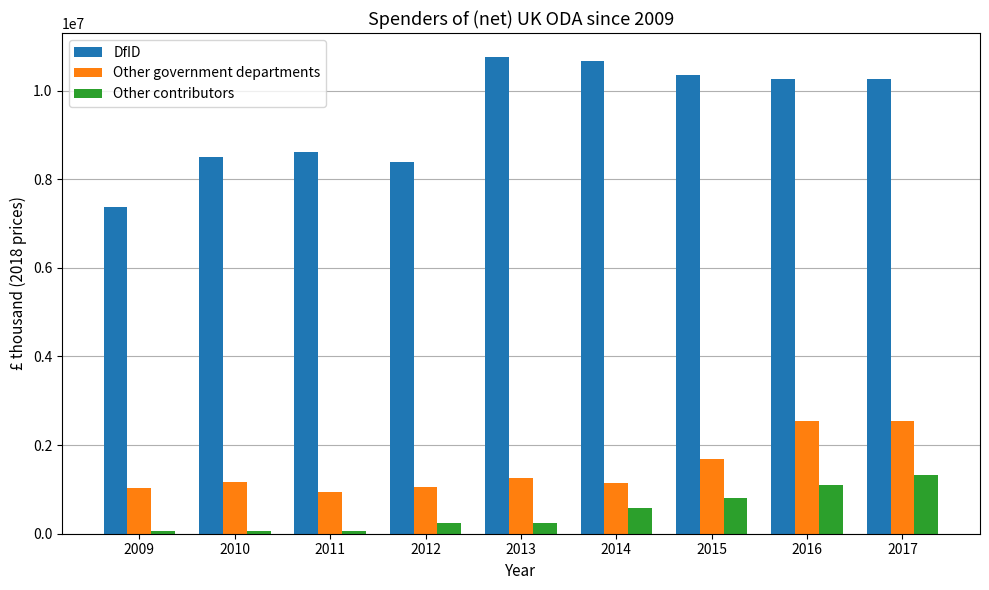

List the series in order of their peak value, lowest first.

Other contributors, Other government departments, DfID